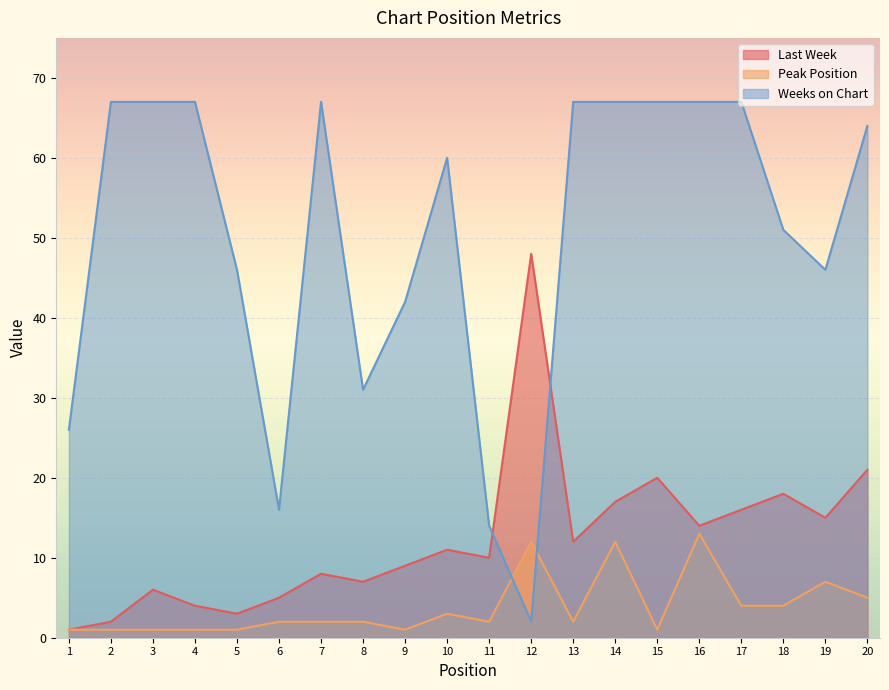

Count the number of data series in this chart.

3